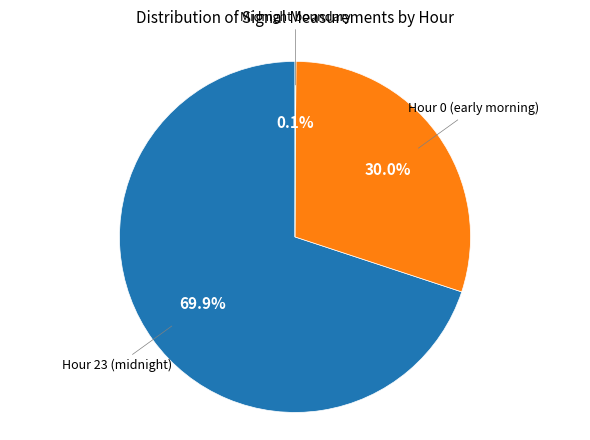

Does any single category account for the majority?

Yes